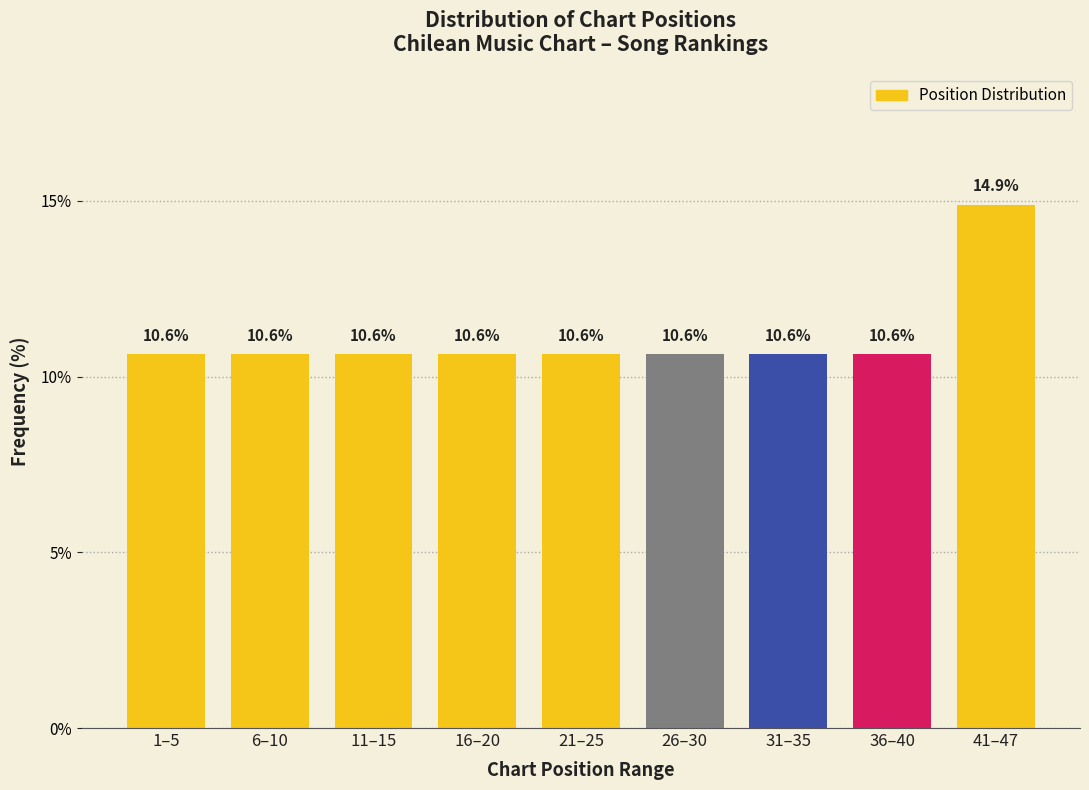

Reading left to right, list all the values displayed in this chart.

1–5=10.6	6–10=10.6	11–15=10.6	16–20=10.6	21–25=10.6	26–30=10.6	31–35=10.6	36–40=10.6	41–47=14.9